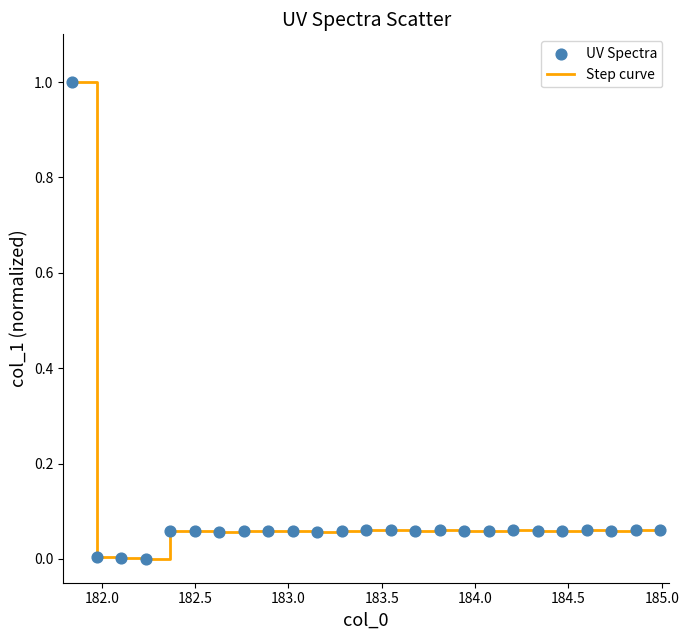

What is the difference between the maximum and minimum values?

1.0